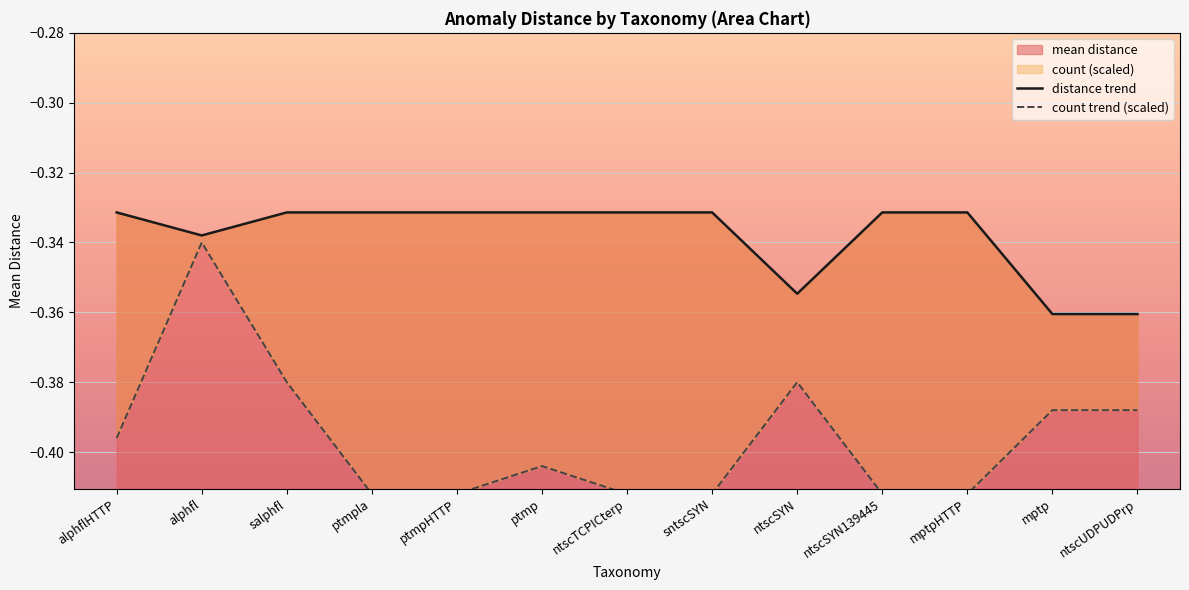

What is the sum of the count trend (scaled) values at ntscSYN139445 and ntscSYN?

-0.8